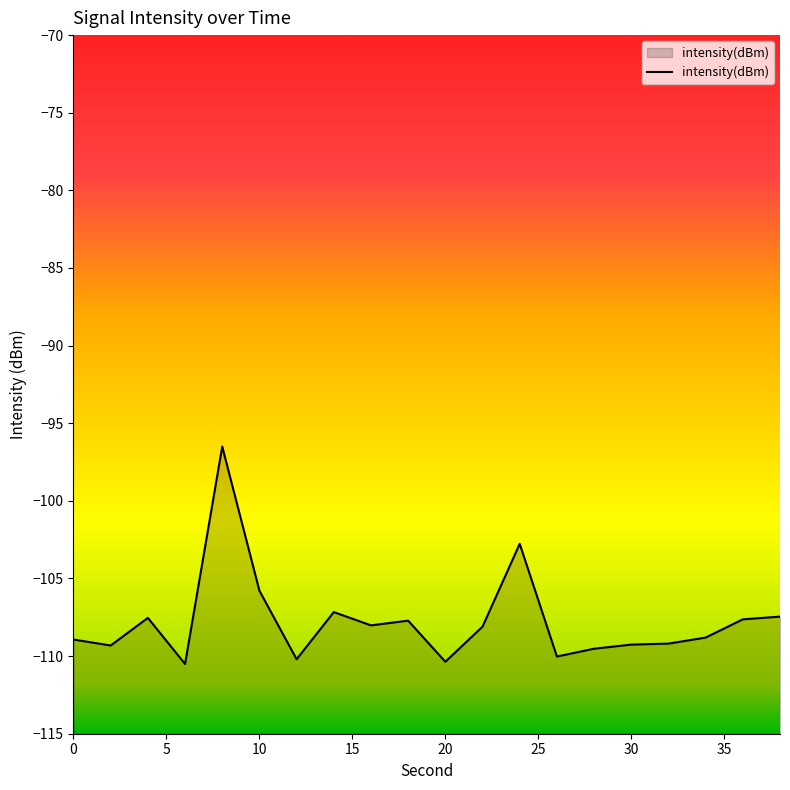

What is the maximum value shown in the chart?

-96.5